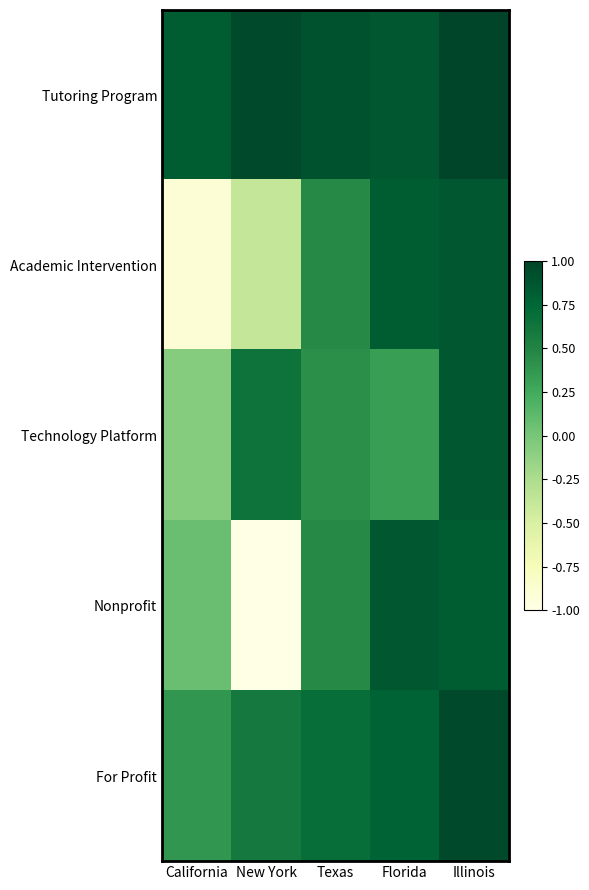

Reading right to left, transcribe all the data shown in this chart.

Tutoring Program: Illinois=1.0	Florida=0.9	Texas=0.9	New York=1.0	California=0.8
Academic Intervention: Illinois=0.9	Florida=0.8	Texas=0.5	New York=-0.4	California=-0.9
Technology Platform: Illinois=0.9	Florida=0.3	Texas=0.4	New York=0.6	California=-0.1
Nonprofit: Illinois=0.8	Florida=0.9	Texas=0.5	New York=-1.0	California=0.1
For Profit: Illinois=1.0	Florida=0.8	Texas=0.7	New York=0.6	California=0.4